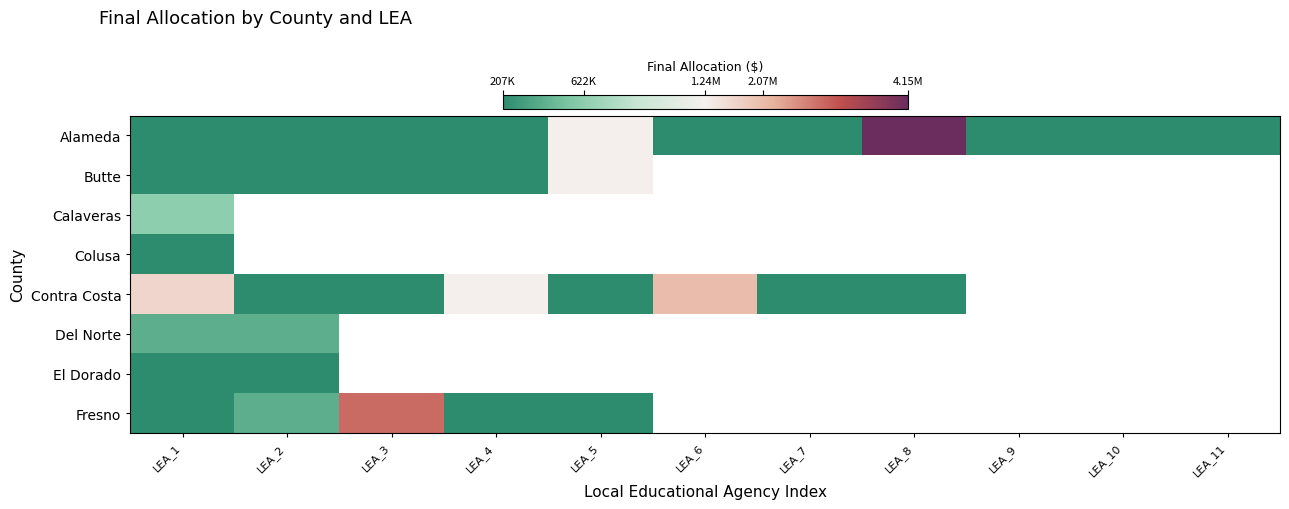

Which has a higher value, LEA_9 or LEA_1?

LEA_9